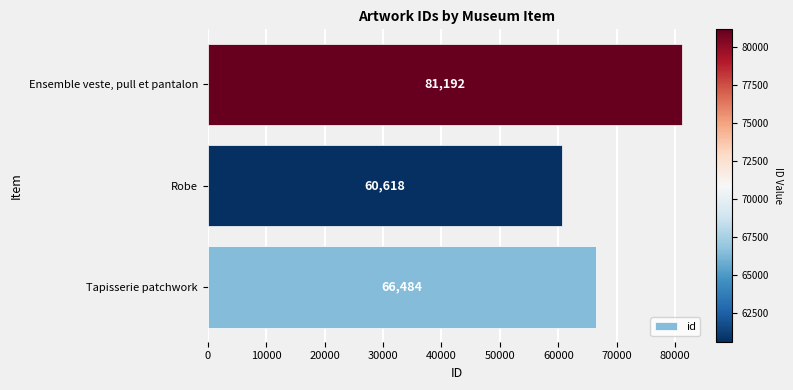

What is the change in value from Robe to Ensemble veste, pull et pantalon?

+20574